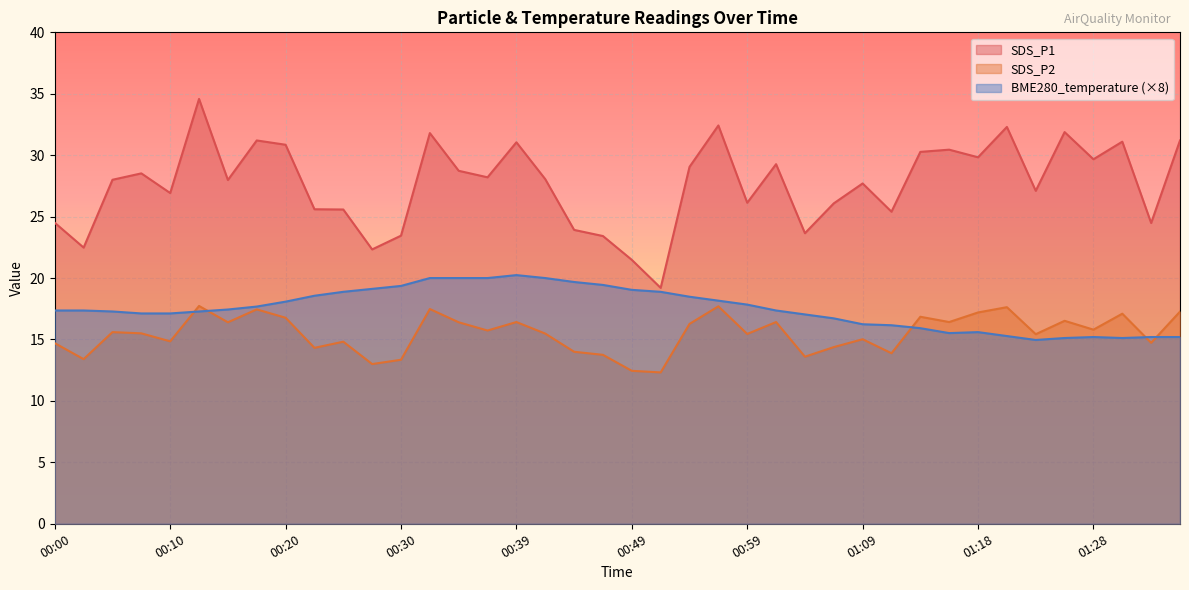

What is the sum of all SDS_P2 values?

619.6